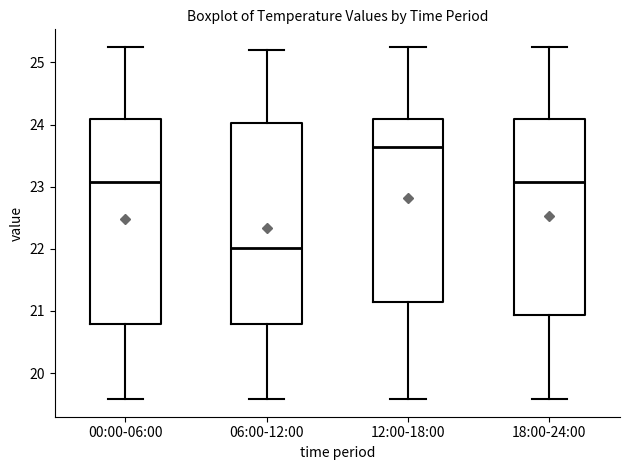

Where does the upper whisker of the box for 12:00-18:00 end on the y-axis? The values are not printed on the chart, so give them approximately, as read against the axis.

25.3